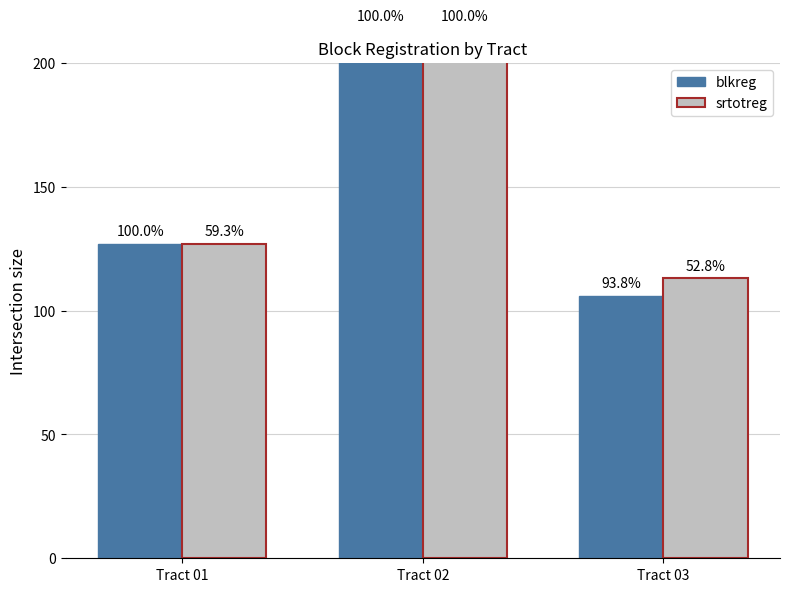

Rank the series at Tract 03 from highest to lowest value.

srtotreg, blkreg